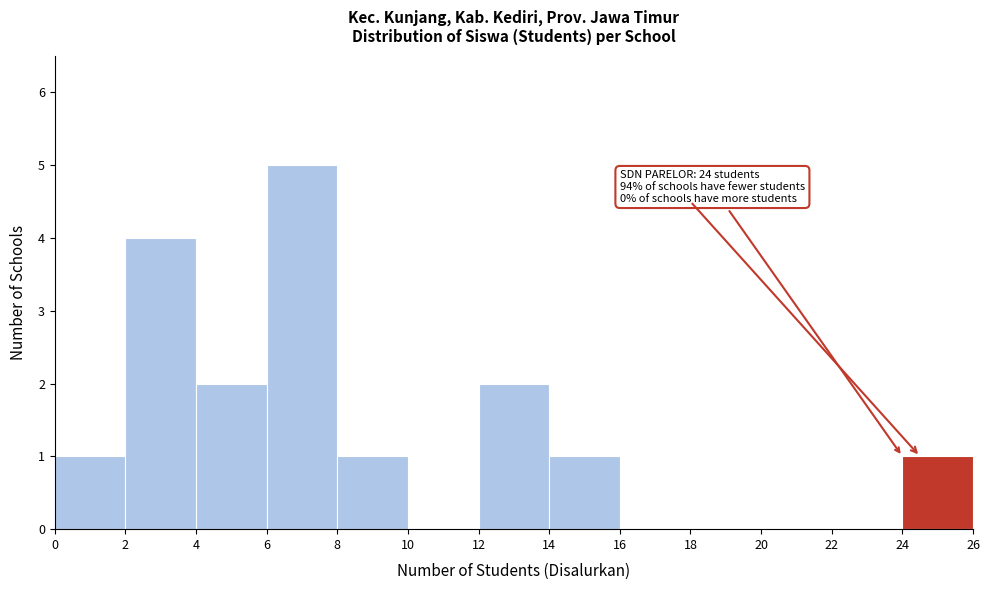

Over which range of the x-axis is the bar tallest?

6 to 8